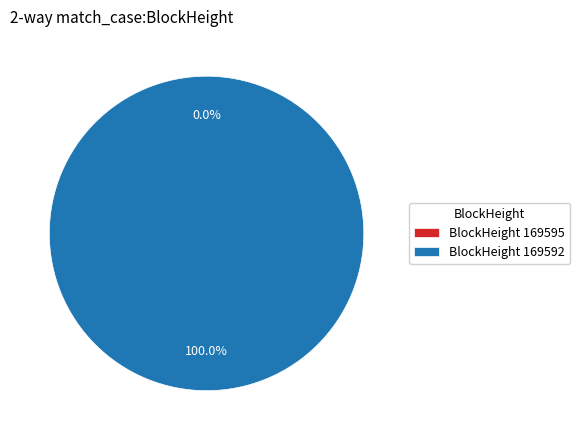

To the nearest percent, what portion does 169592 represent?

100%